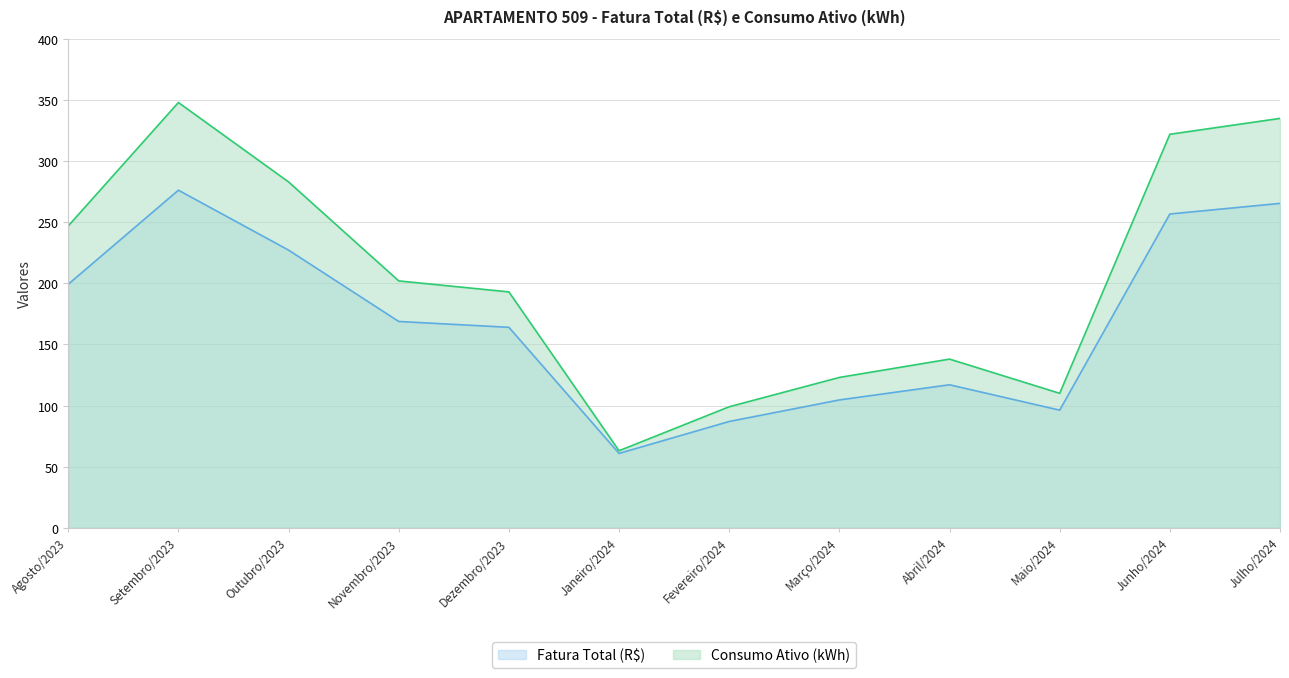

True or false: Fatura Total (R$) and Consumo Ativo (kWh) intersect in this chart.

False